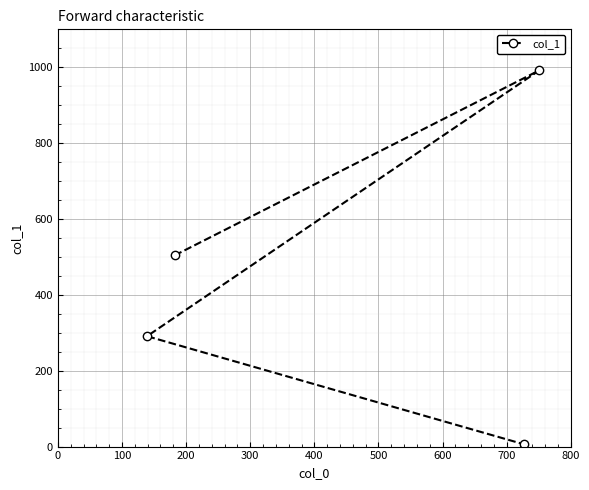

What is the maximum value shown in the chart?

992